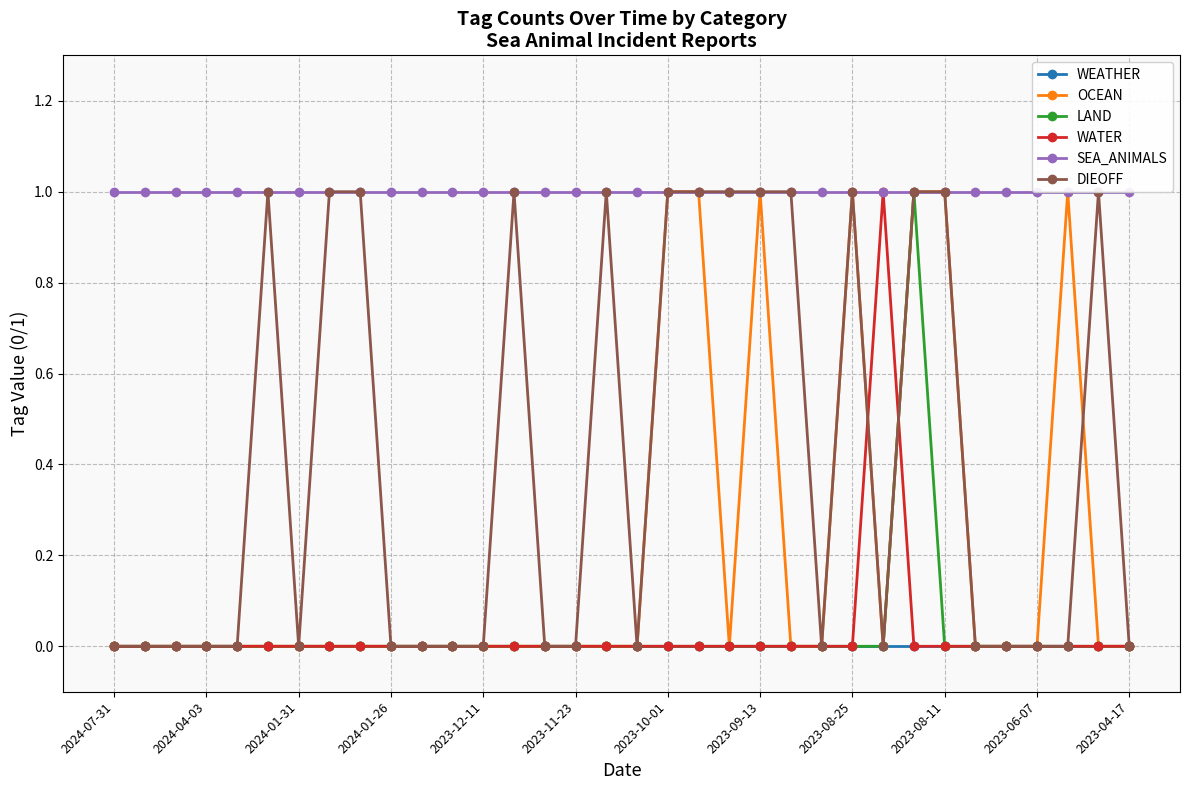

The value of WEATHER at 2023-10-01 is 0. True or false?

True